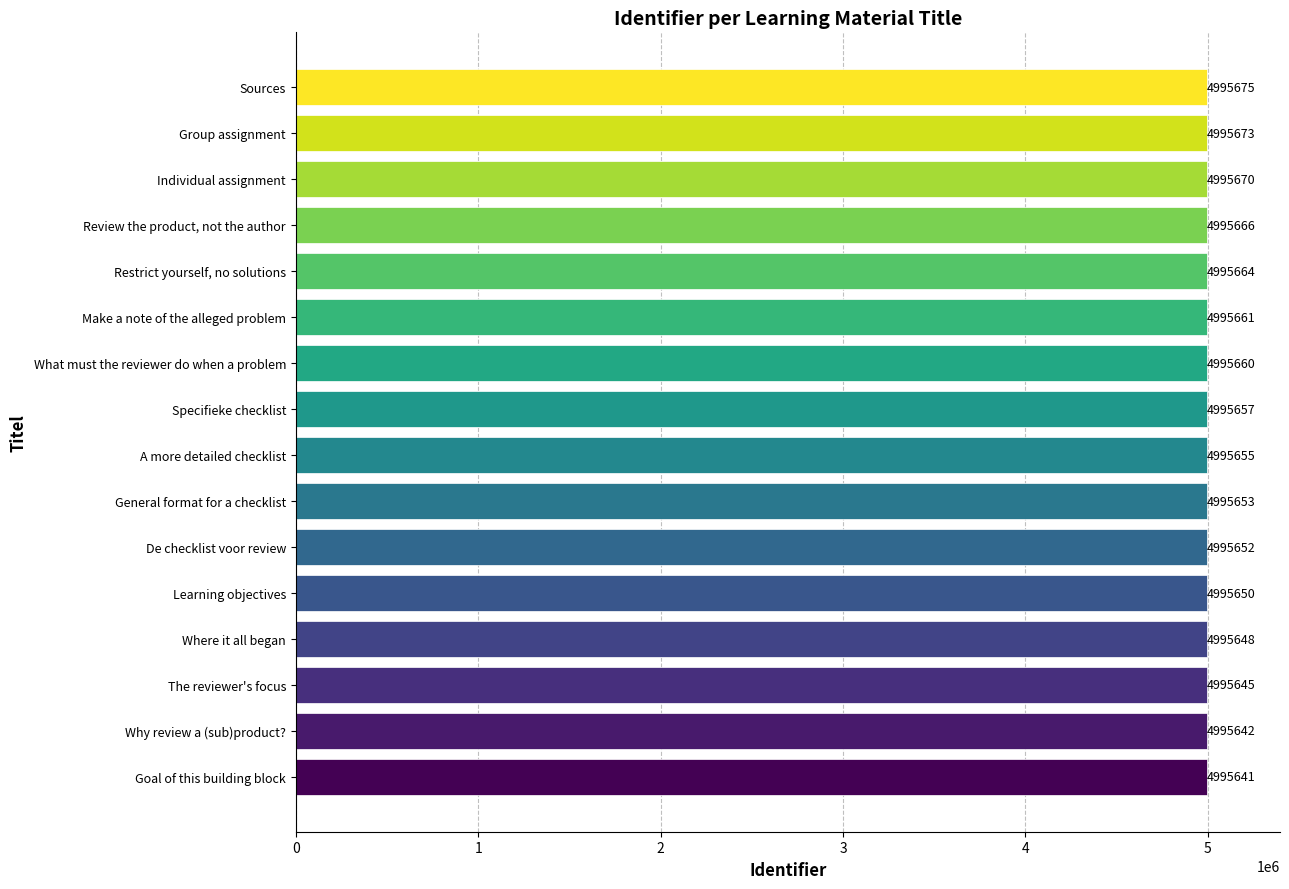

What is the approximate value at Where it all began, to the nearest 5?

4995650